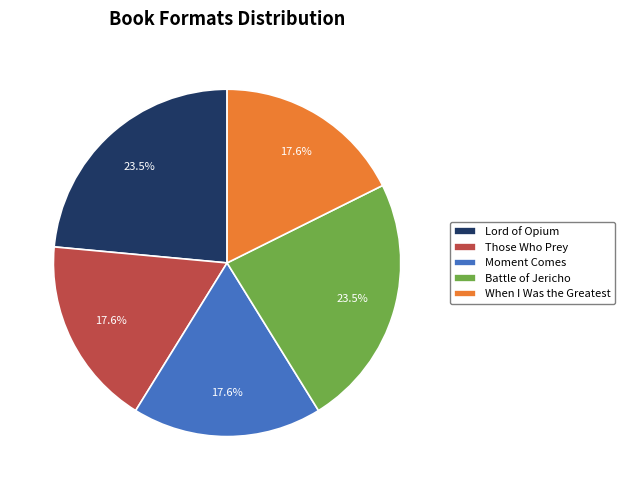

To the nearest percent, what is the average slice percentage?

20%